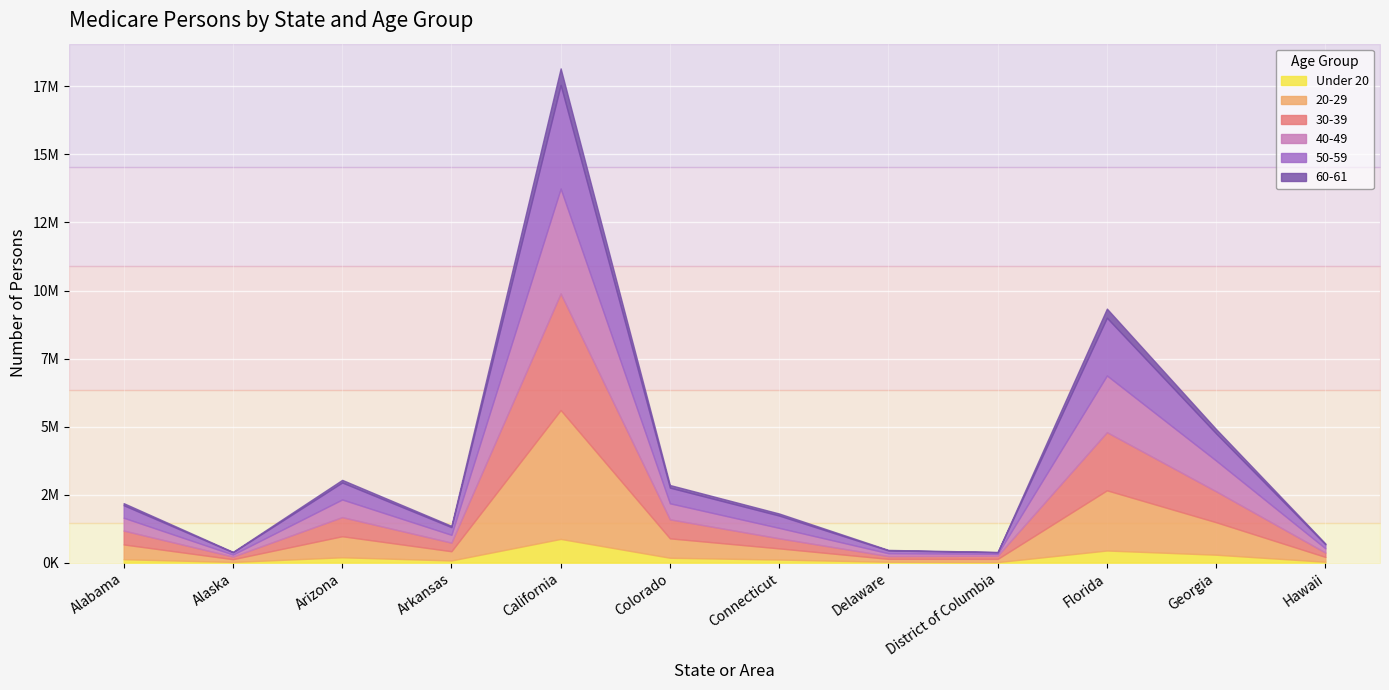

What is the label of the 4th point from the left?

Arkansas